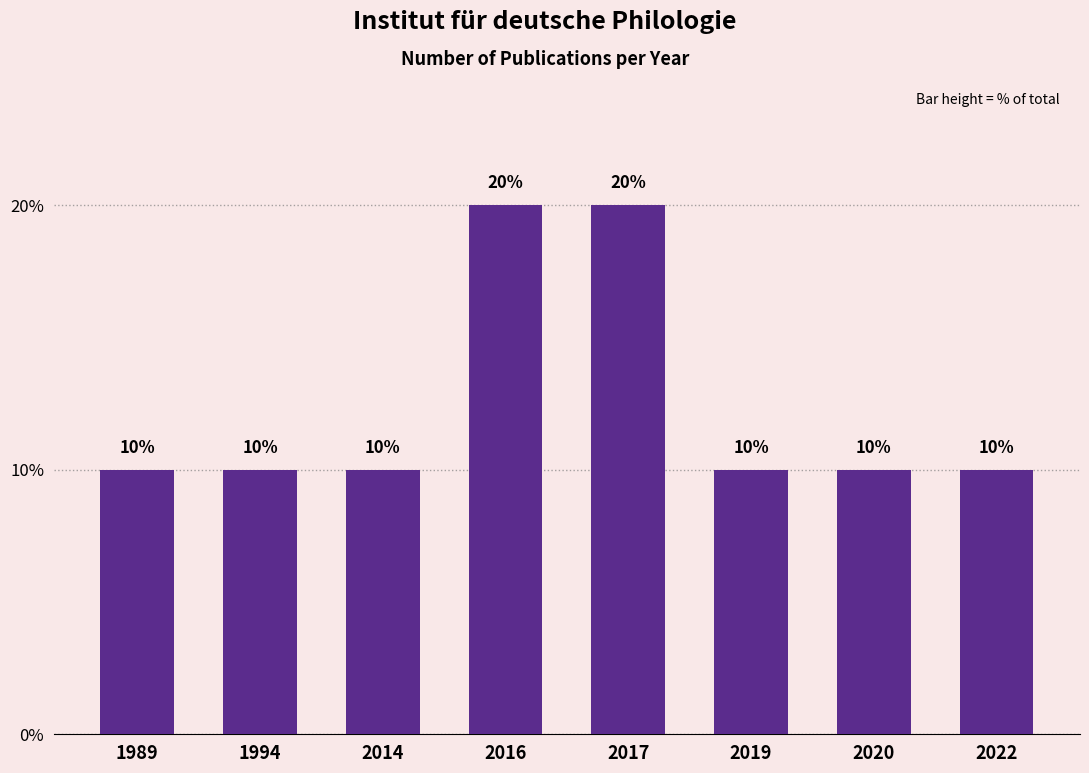

What is the sum of all values?

100